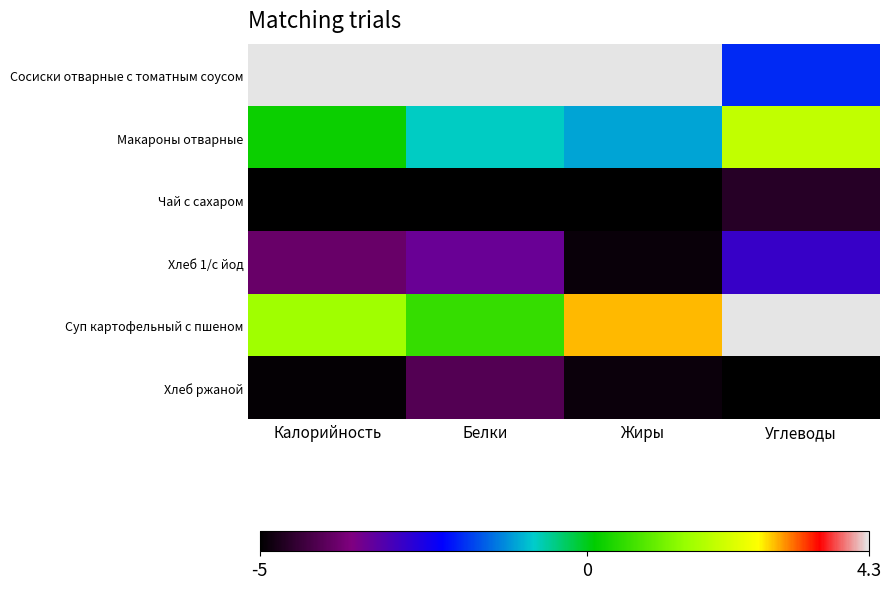

Reading right to left, transcribe all the data shown in this chart.

Сосиски отварные с томатным соусом: Углеводы=-1.9	Жиры=4.3	Белки=4.3	Калорийность=4.3
Макароны отварные: Углеводы=2.0	Жиры=-1.1	Белки=-0.8	Калорийность=0.2
Чай с сахаром: Углеводы=-4.6	Жиры=-5.0	Белки=-5.0	Калорийность=-5.0
Хлеб 1/с йод: Углеводы=-2.8	Жиры=-4.9	Белки=-3.4	Калорийность=-3.9
Суп картофельный с пшеном: Углеводы=4.3	Жиры=2.9	Белки=0.6	Калорийность=1.6
Хлеб ржаной: Углеводы=-5.0	Жиры=-4.9	Белки=-4.1	Калорийность=-4.9